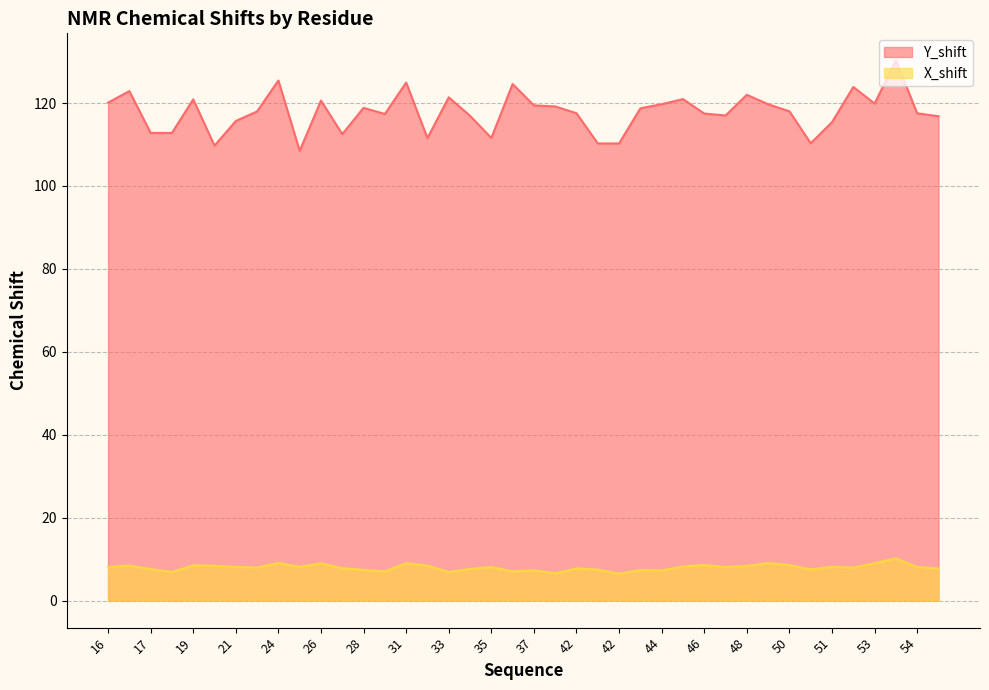

What is the value of the X_shift point at the 5th from the left?

8.5